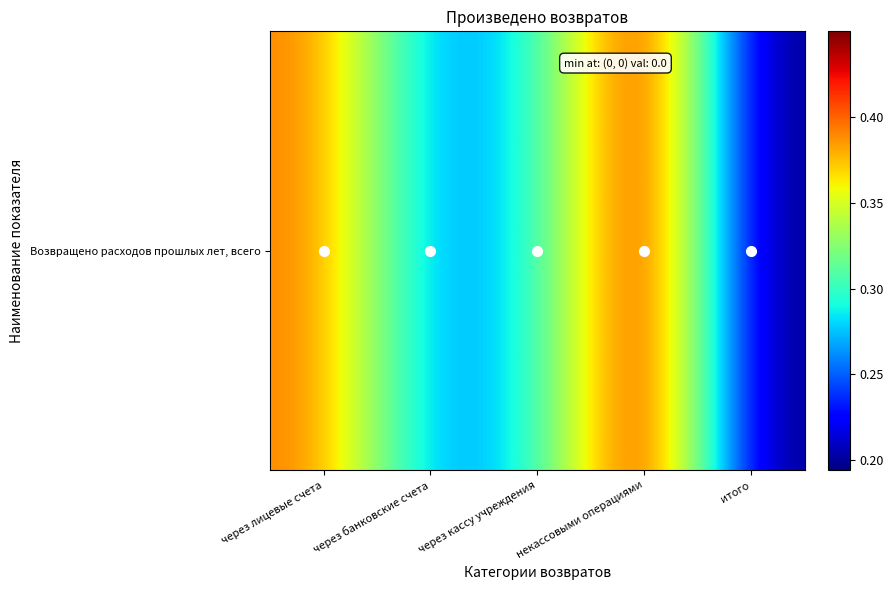

What is the minimum value shown in the chart?

0.2